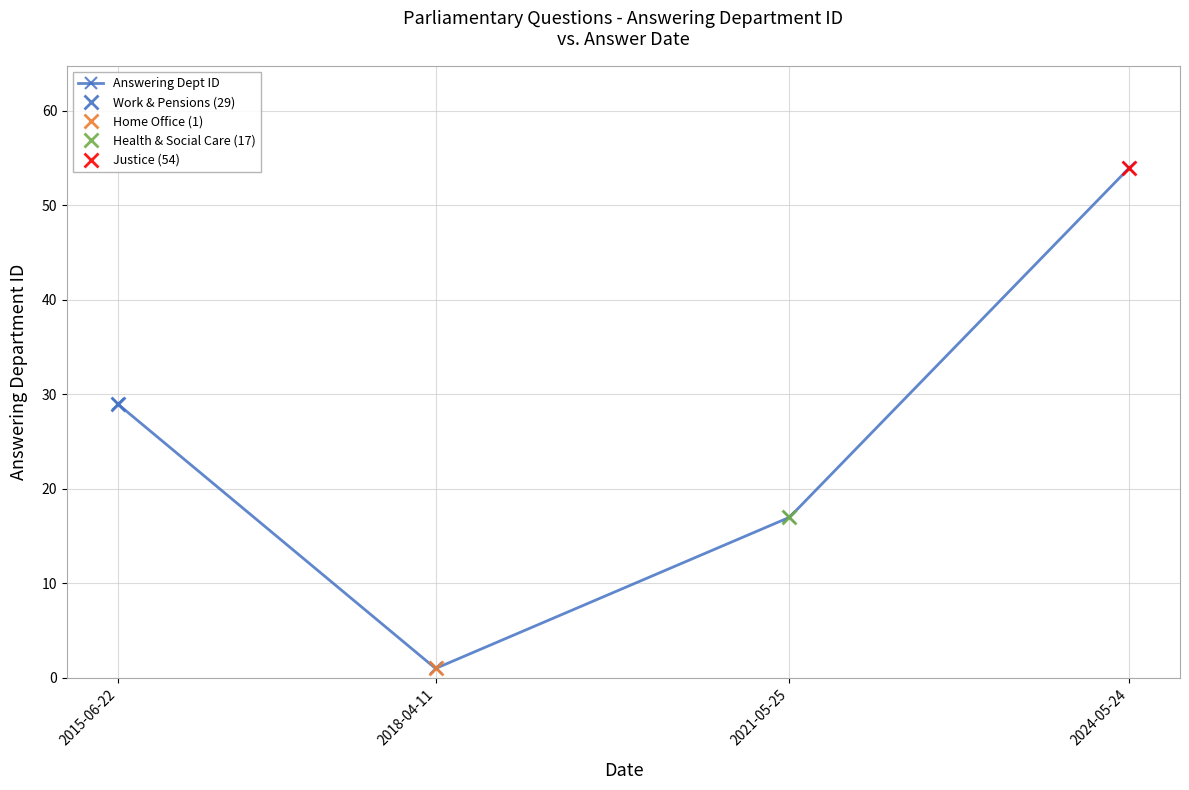

How many data points does each series have?

4